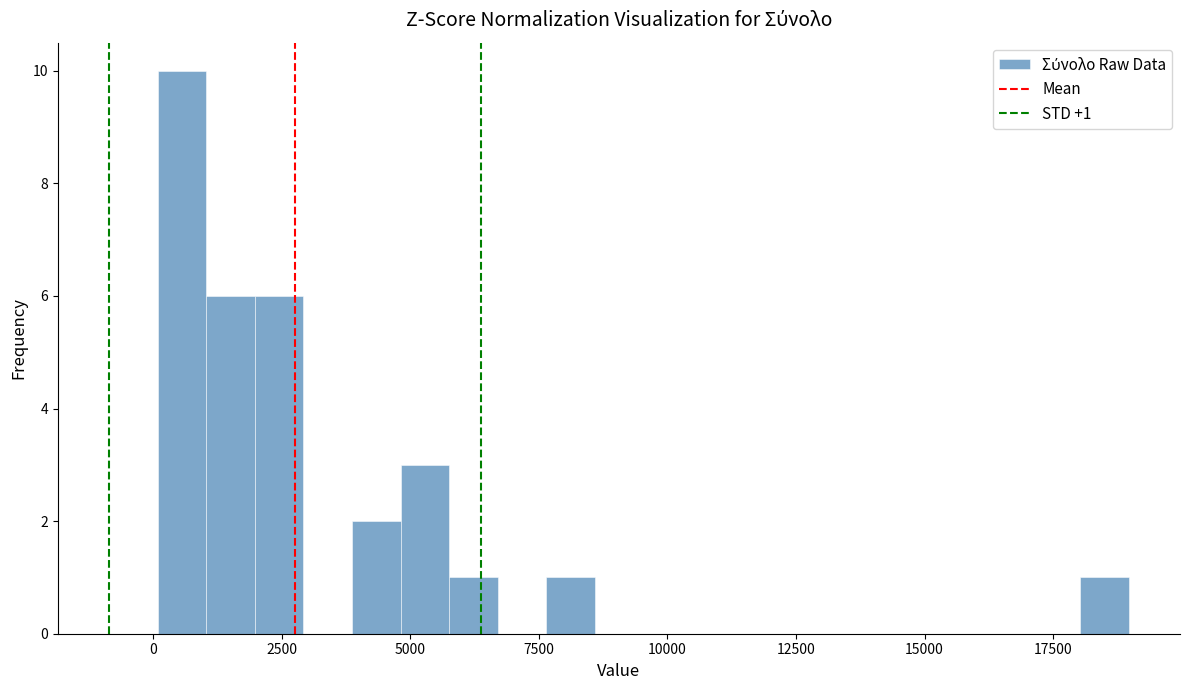

Around what value on the x-axis is the tallest bar? Give the approximate position of its centre, as read against the axis.

500